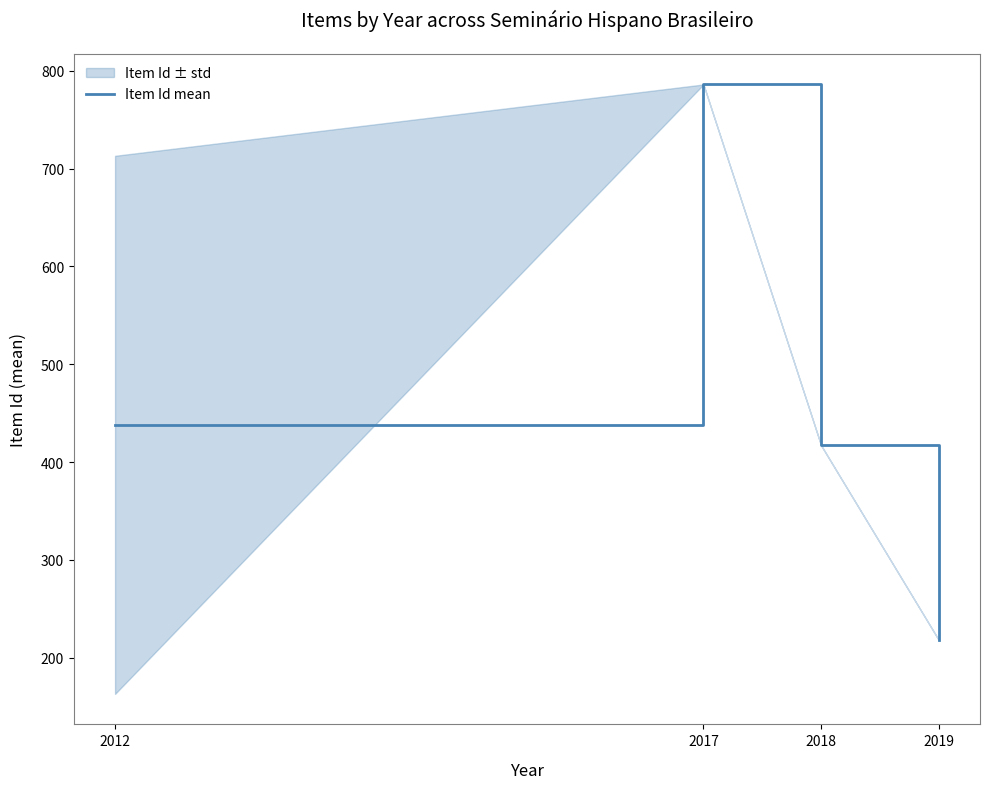

What is the average value?

465